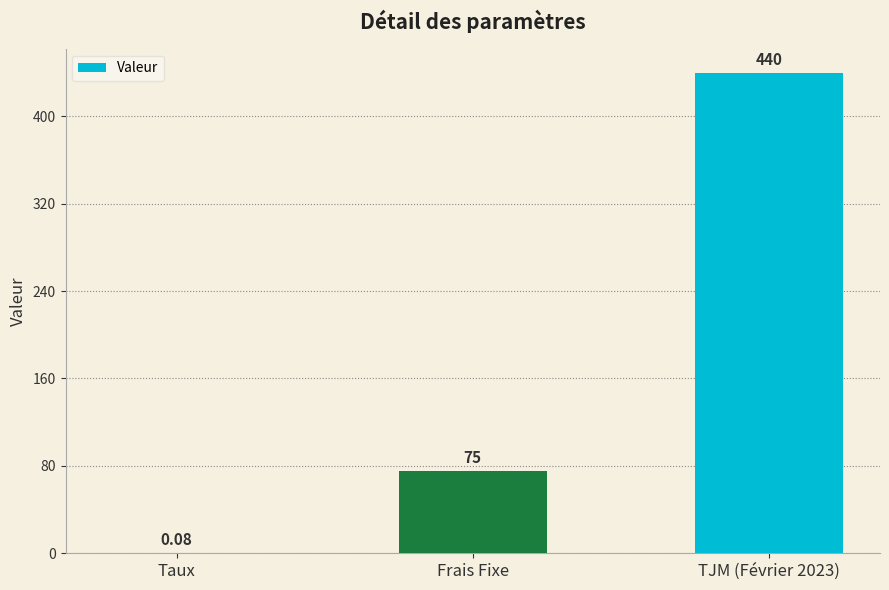

Which has a higher value, Frais Fixe or TJM (Février 2023)?

TJM (Février 2023)